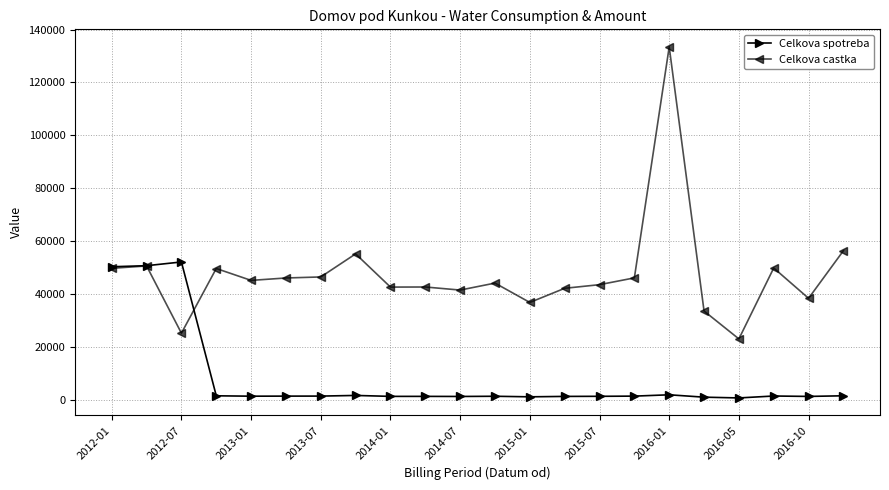

List the series in order of their overall mean, highest first.

Celkova castka, Celkova spotreba